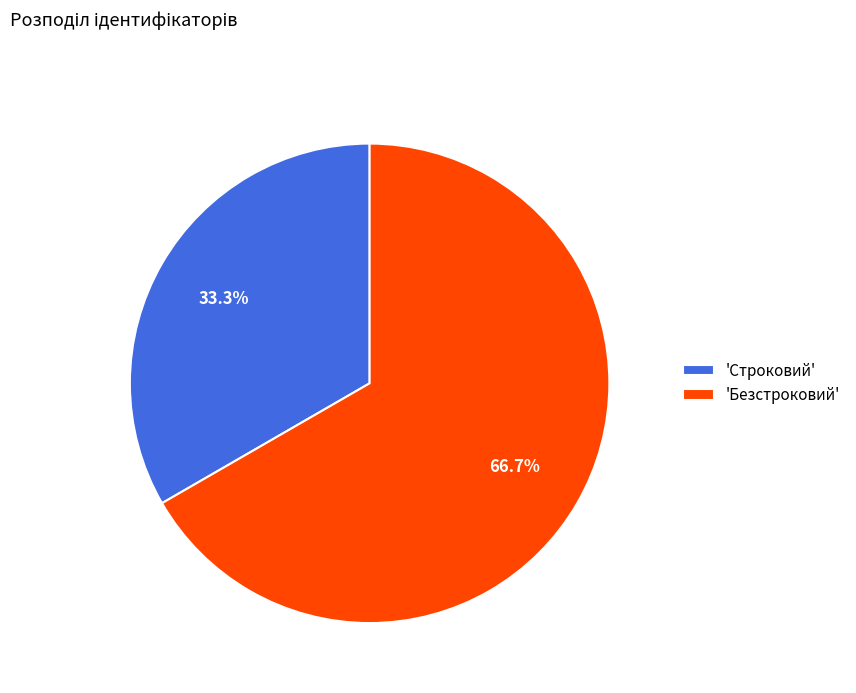

Does any single category account for the majority?

Yes